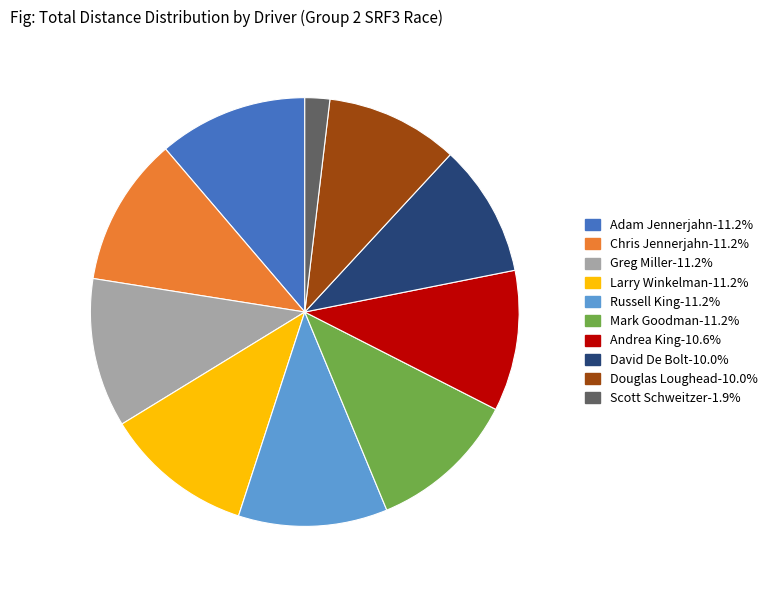

How many slices are in this pie chart?

10